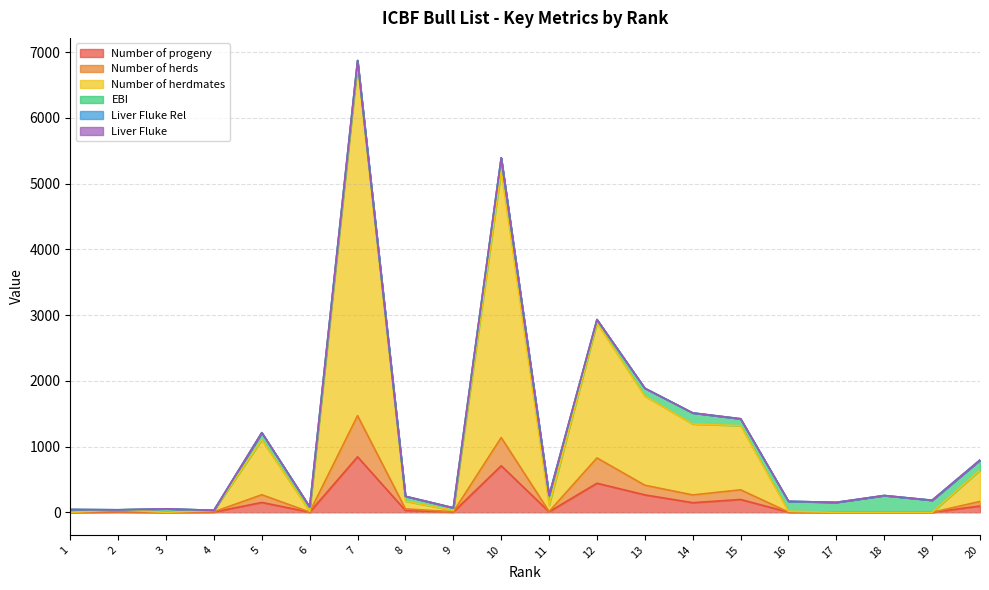

True or false: Number of progeny and Number of herds cross at least once.

False